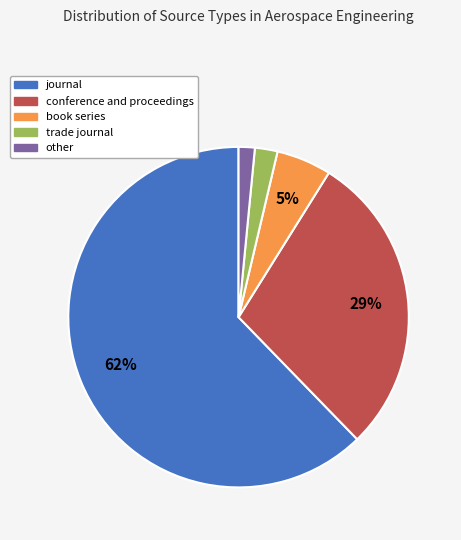

To the nearest percent, what is the combined percentage of trade journal and other?

4%